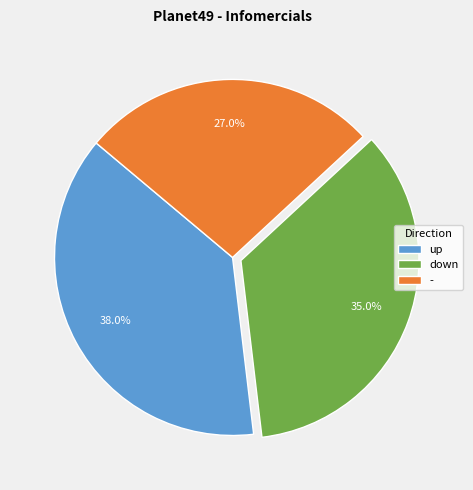

Which category has the smallest portion of the pie?

-